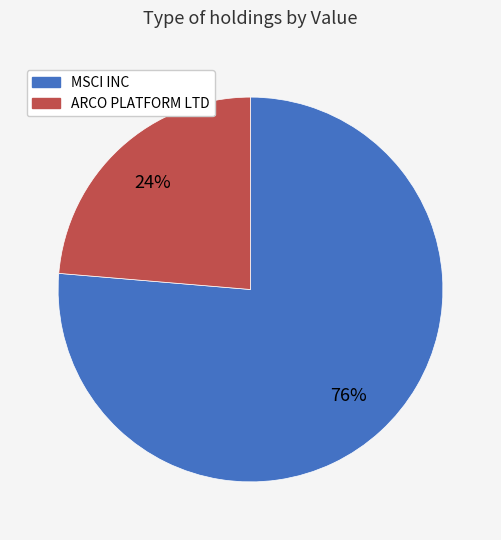

Count the number of slices in the pie.

2